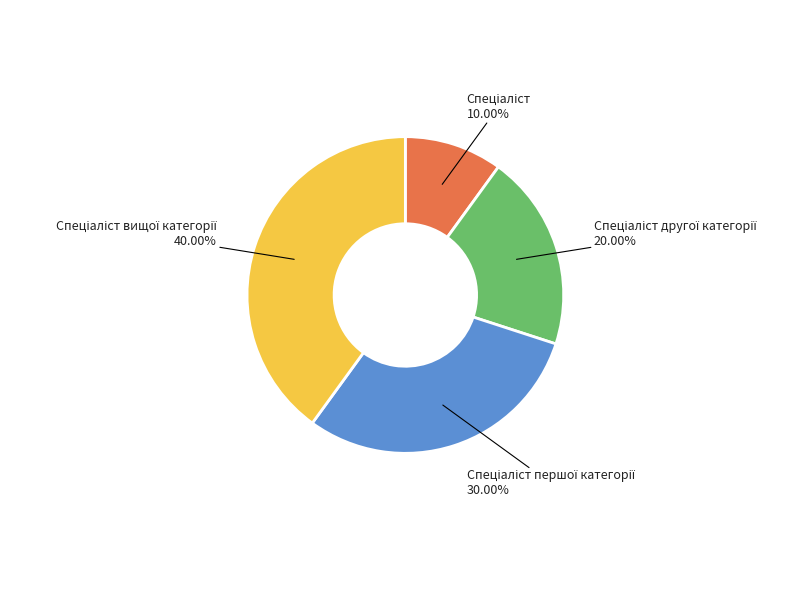

Does any single category account for the majority?

No